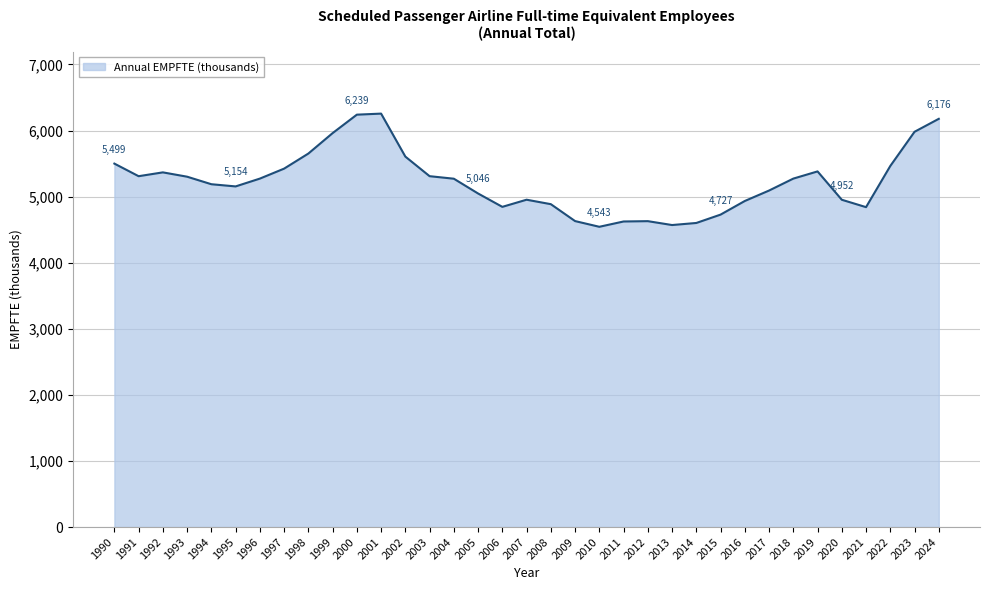

Does the chart have visible grid lines?

Yes